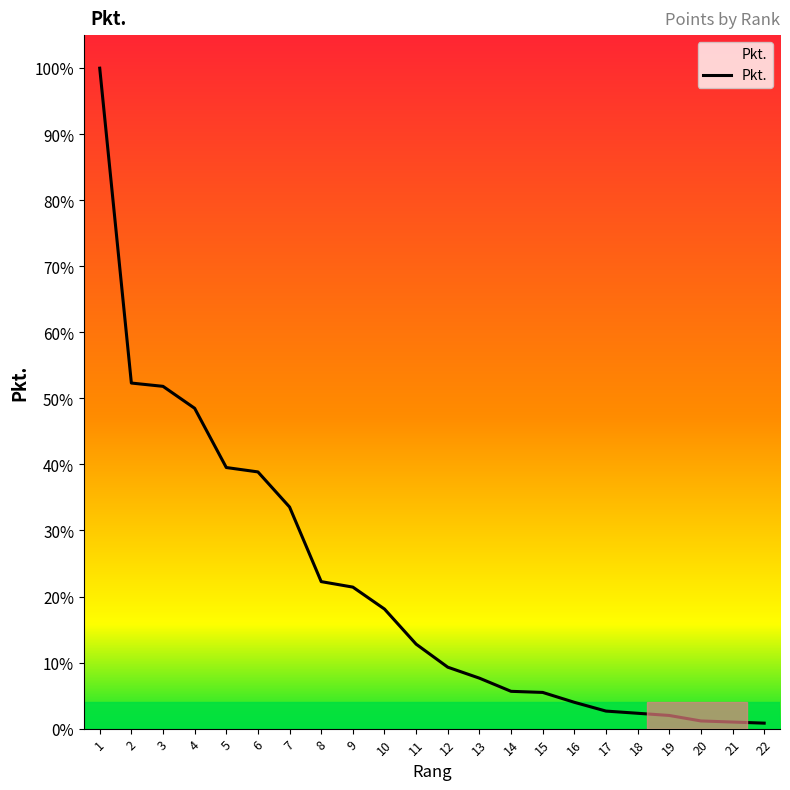

The value at 2 is 315. True or false?

True